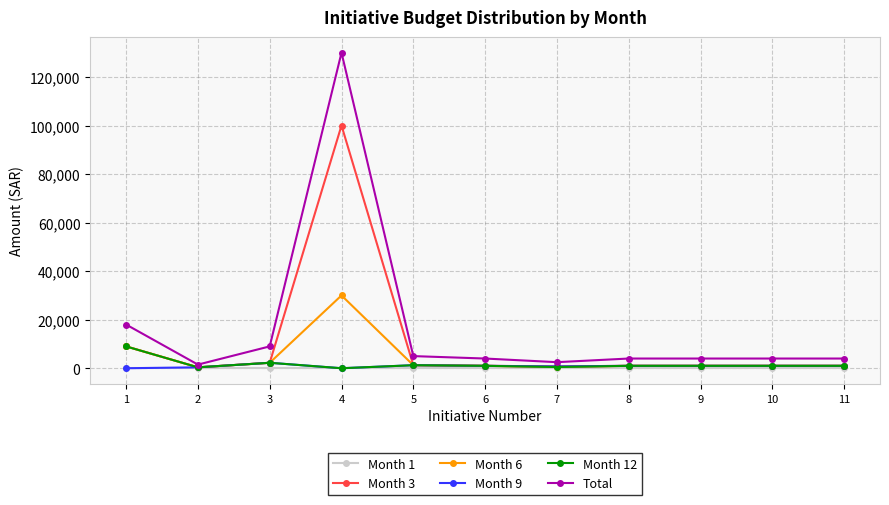

What is the minimum value for Month 6?

375